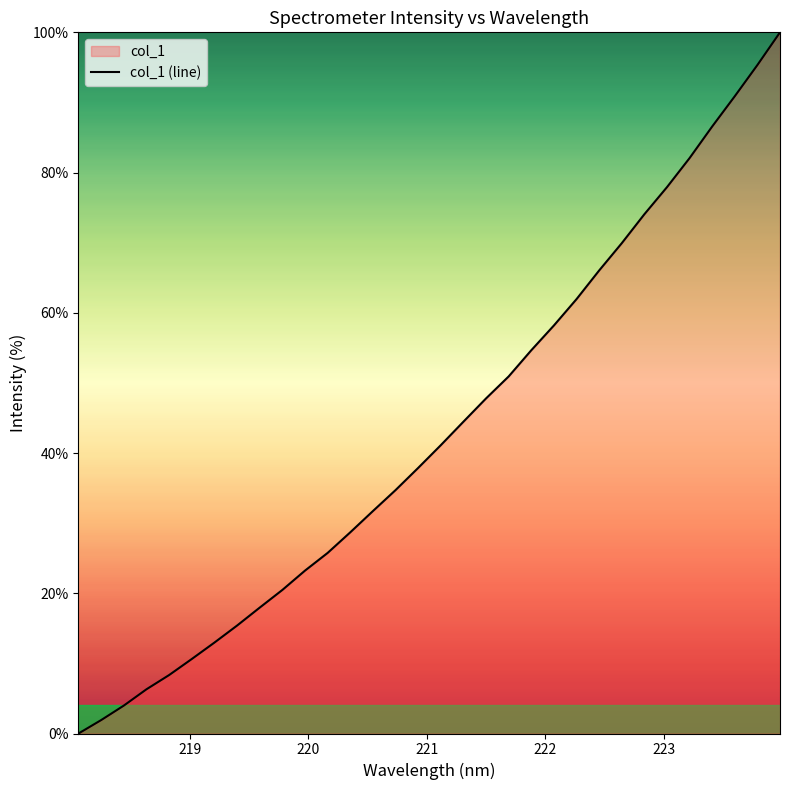

What is the maximum value shown in the chart?

100.0